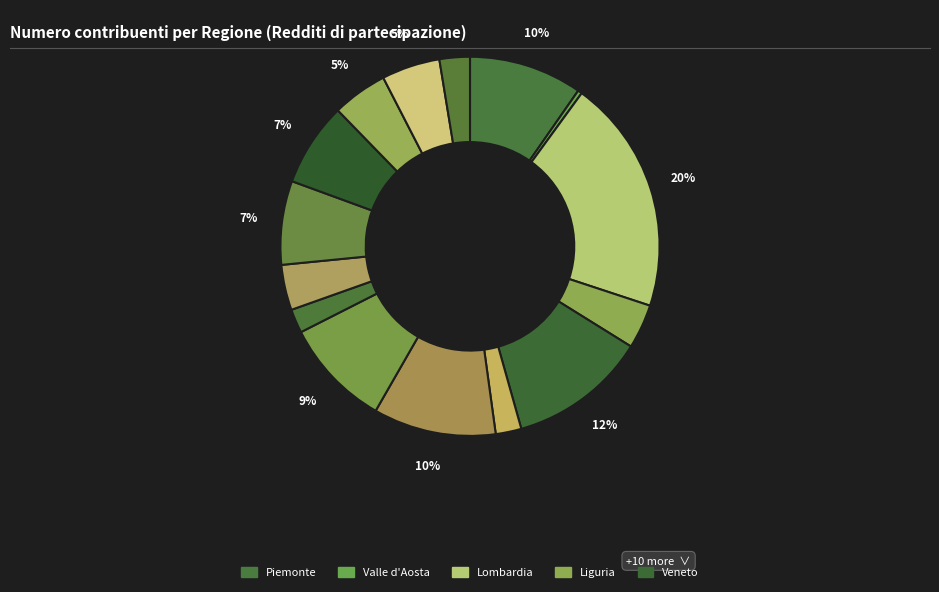

How many segments does this pie chart have?

15